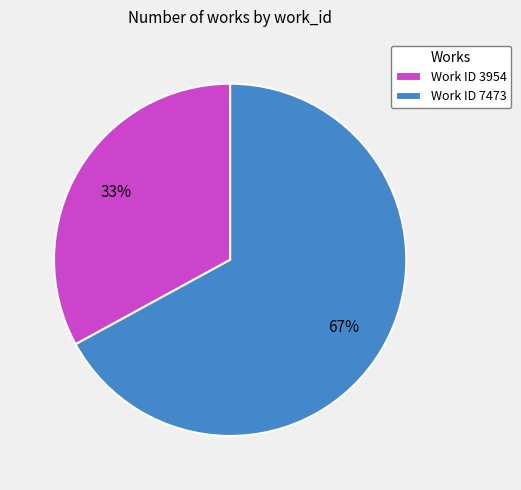

Do Work ID 3954 and Work ID 7473 together represent more than half of the pie?

Yes